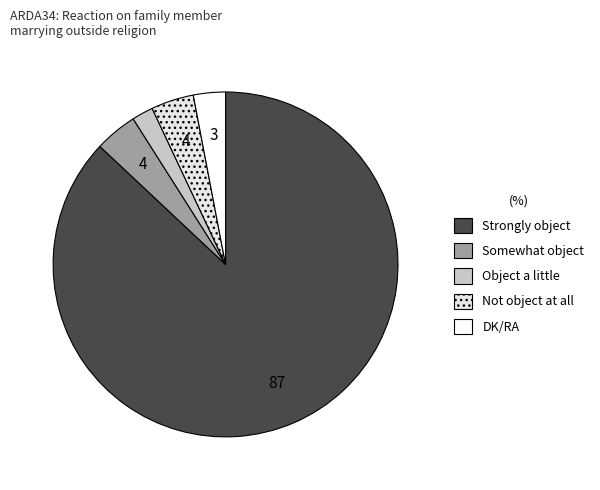

Which slice is the largest?

Strongly object